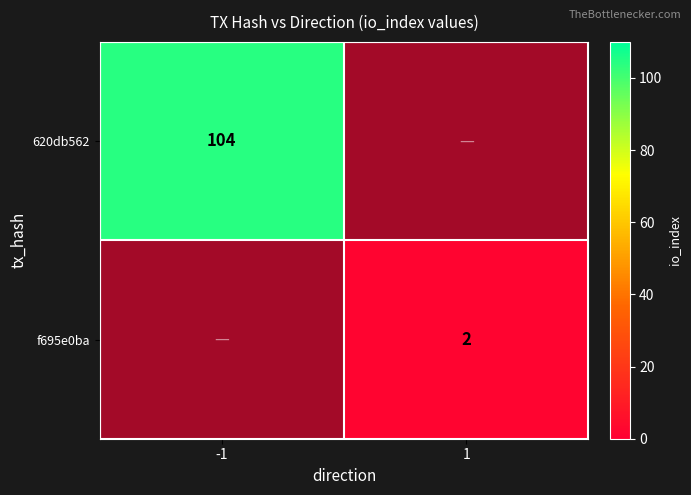

What is the maximum value shown in the chart?

104.0